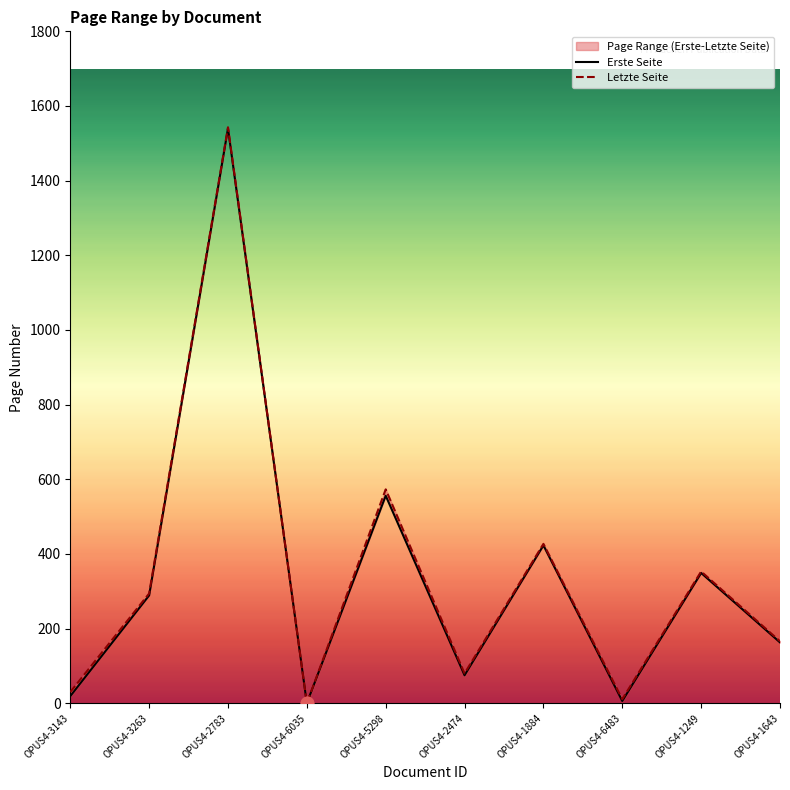

At which category is the sum across all series the highest?

OPUS4-2783